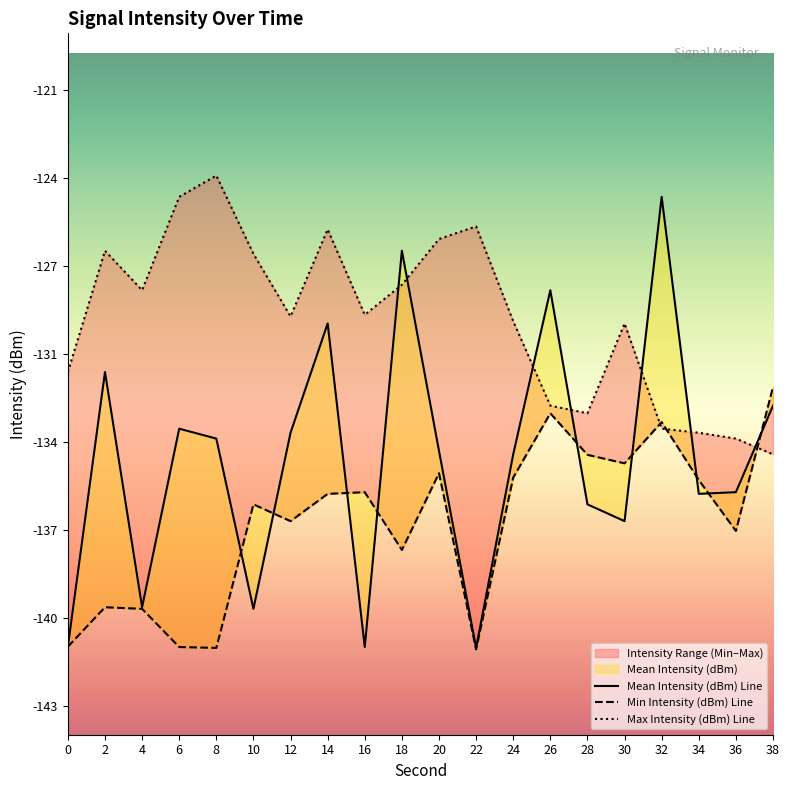

Where is the first local minimum for Max Intensity (dBm)?

4